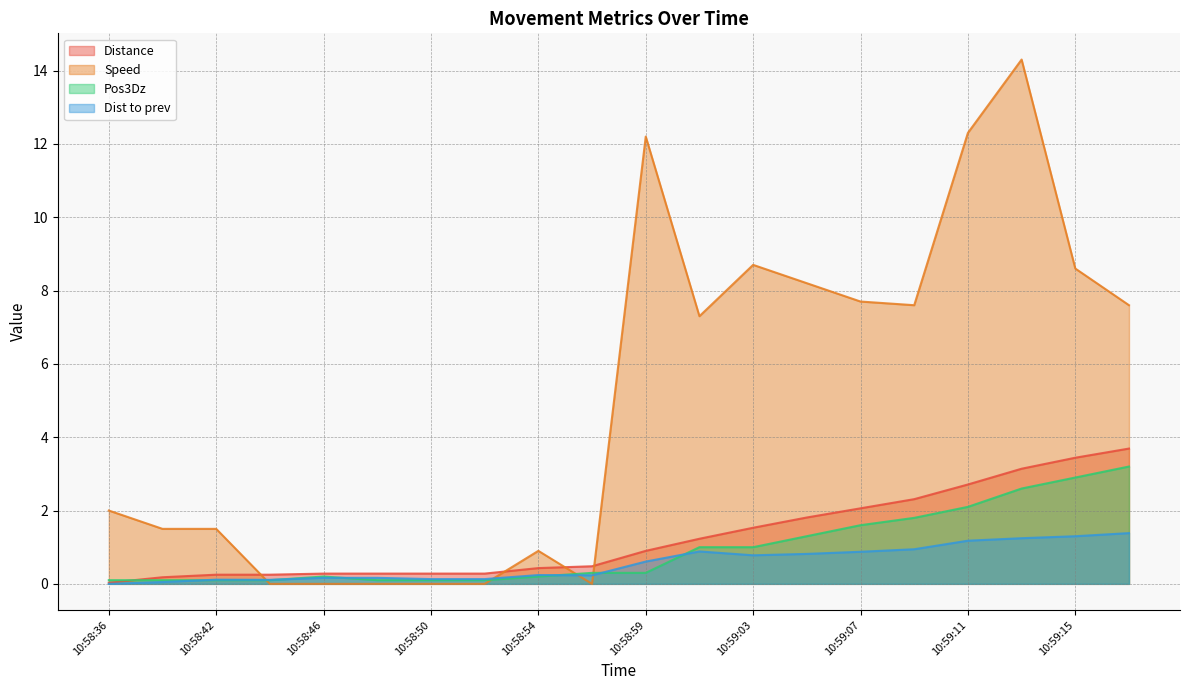

Where is Distance nearest to the value 1?

10:58:59